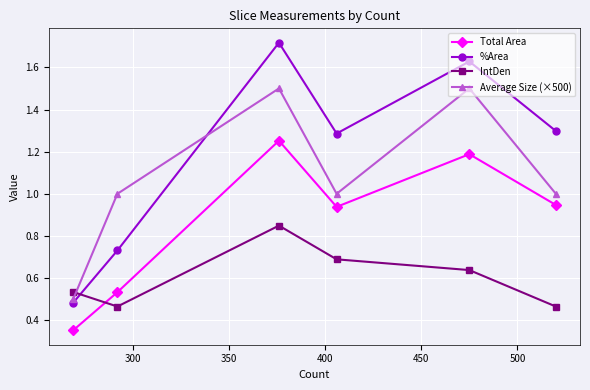

Which series has the largest total across all categories?

%Area